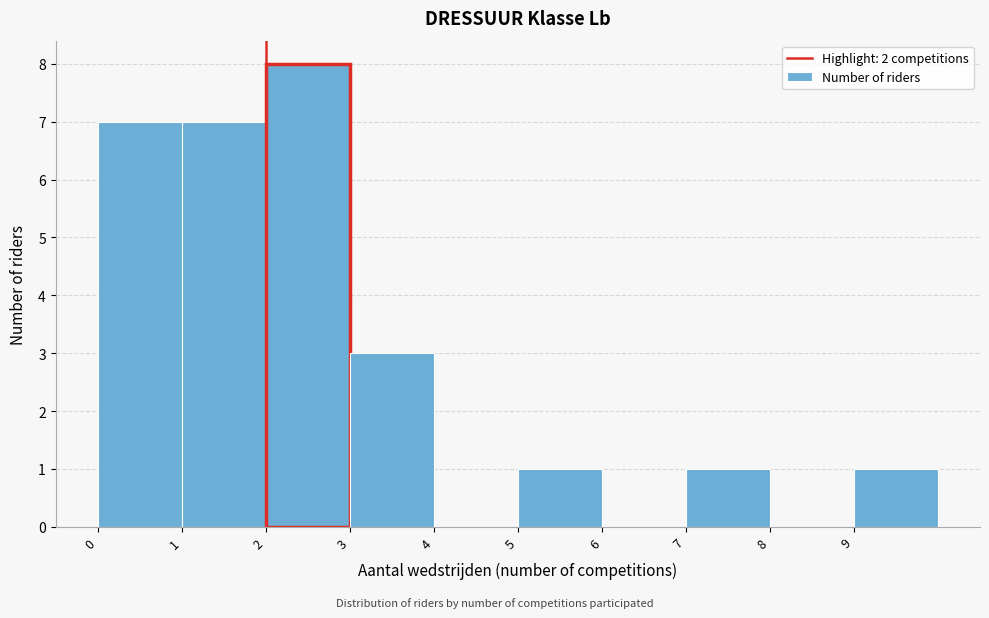

Reading left to right, list every bar in this chart as the range it spans on the x-axis followed by its height. The values are not printed on the chart, so give them approximately, as read against the axis.

0 to 1: 7
1 to 2: 7
2 to 3: 8
3 to 4: 3
4 to 5: 0
5 to 6: 1
6 to 7: 0
7 to 8: 1
8 to 9: 0
9 to 10: 1